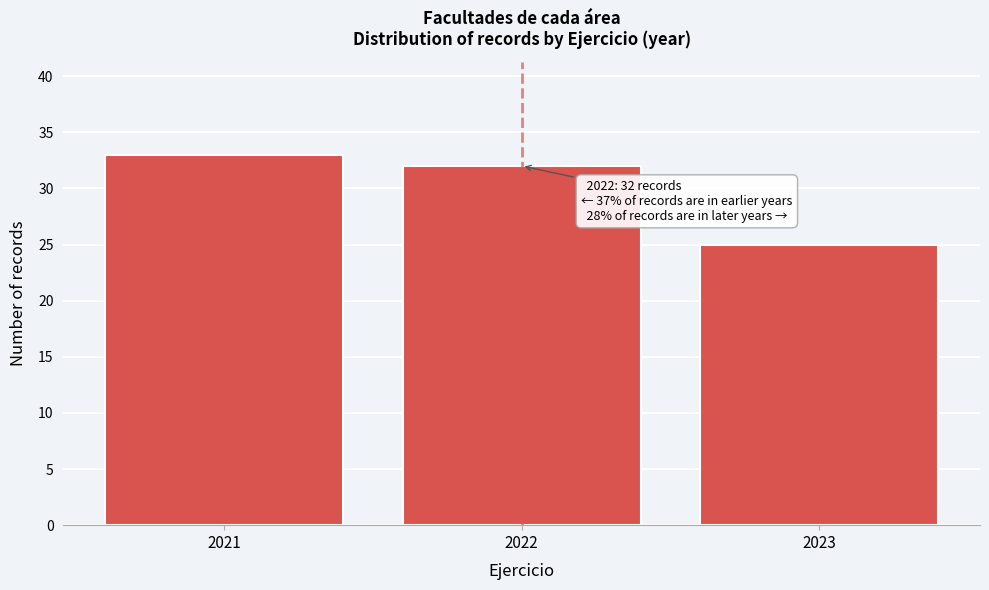

Which range on the x-axis has the tallest bar?

2020.5 to 2021.5